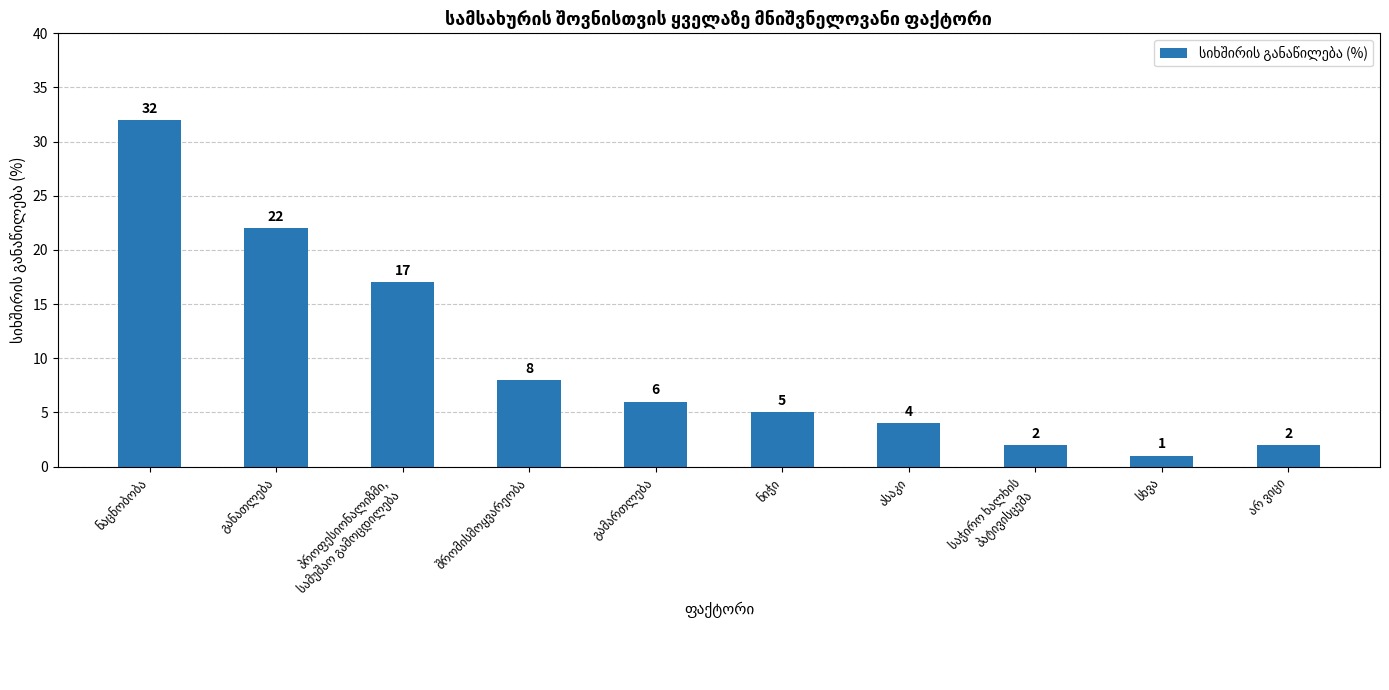

What is the difference between the maximum and minimum values?

31